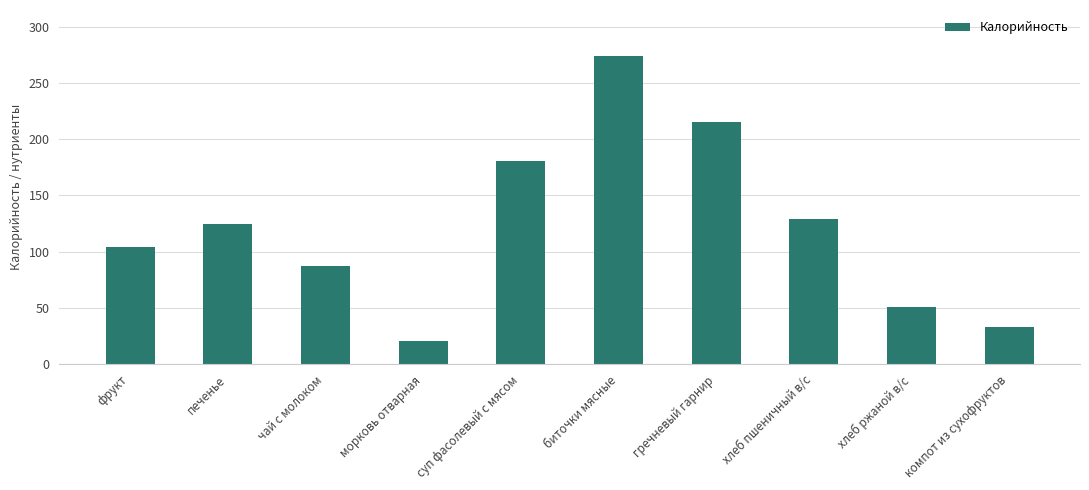

What is the difference between the second highest and second lowest values?

181.6